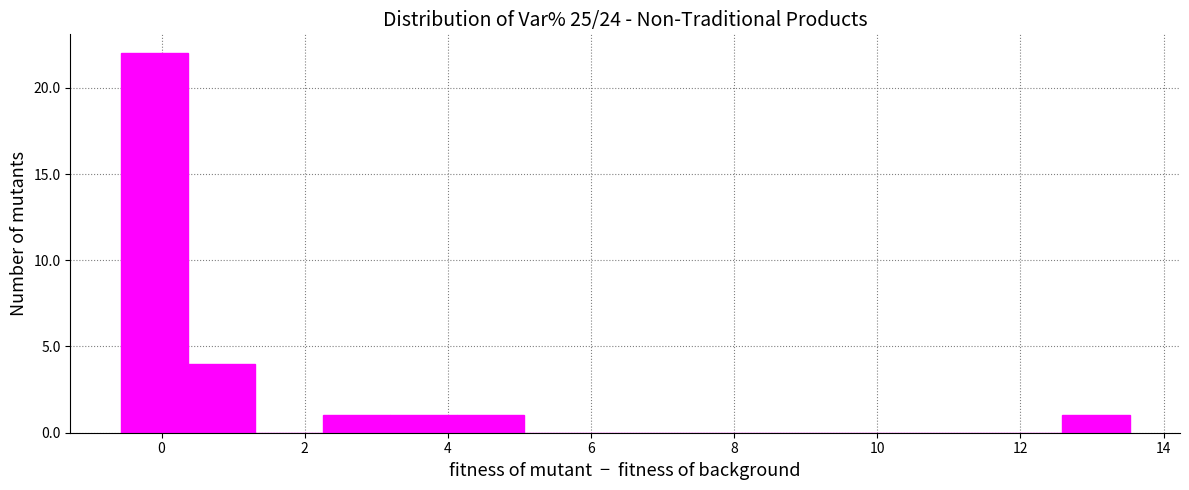

Reading left to right, list every bar in this chart as the range it spans on the x-axis followed by its height. Neither the bar edges nor the heights are printed on the chart, so give them approximately, as read against the axes.

-0.6 to 0.4: 22
0.4 to 1.4: 4
1.4 to 2.2: 0
2.2 to 3.2: 1
3.2 to 4.2: 1
4.2 to 5.0: 1
5.0 to 6.0: 0
6.0 to 7.0: 0
7.0 to 7.8: 0
7.8 to 8.8: 0
8.8 to 9.8: 0
9.8 to 10.8: 0
10.8 to 11.6: 0
11.6 to 12.6: 0
12.6 to 13.6: 1